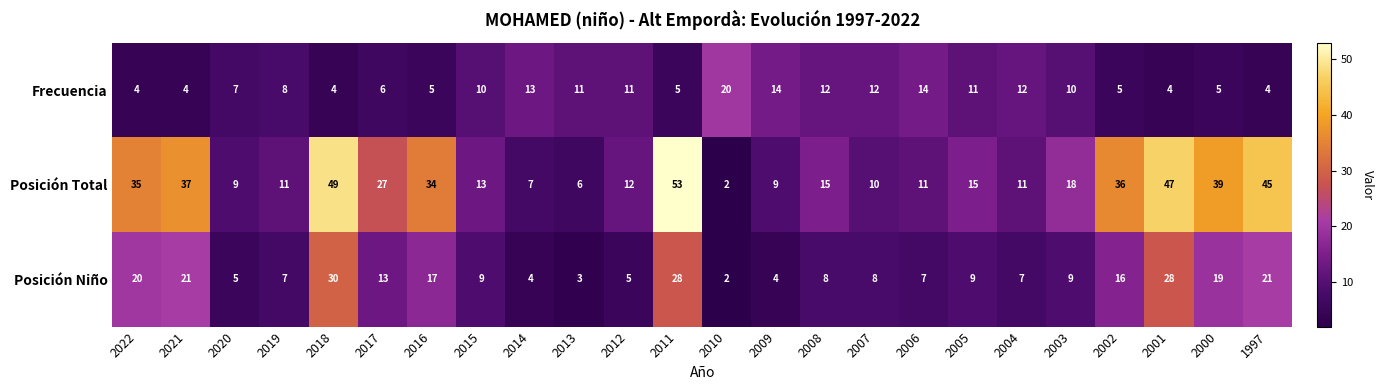

What is the difference between the maximum and minimum values in the Posición Niño series?

28